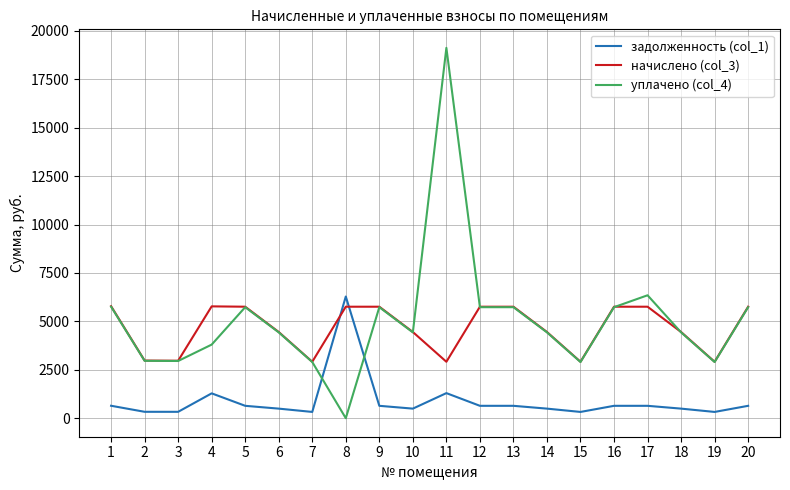

What is the sum of all начислено (col_3) values?

93005.6